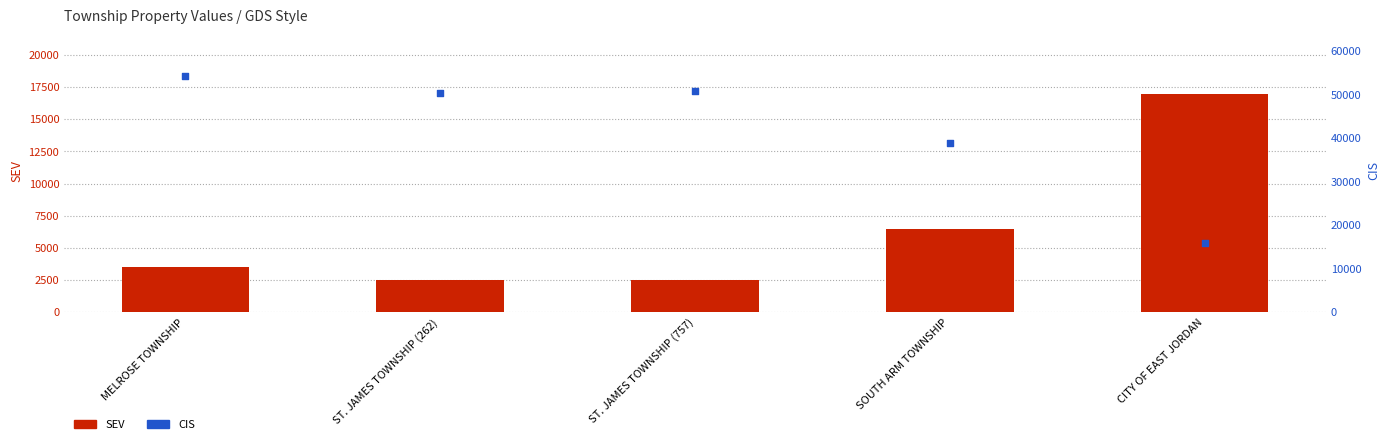

What are all the series names shown in the legend?

SEV, CIS